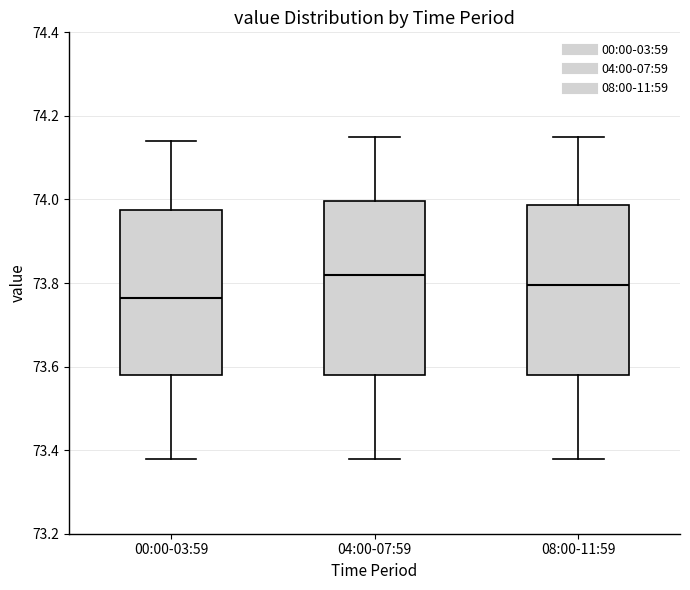

Where does the upper whisker of the box for 00:00-03:59 end on the y-axis? The values are not printed on the chart, so give them approximately, as read against the axis.

74.14